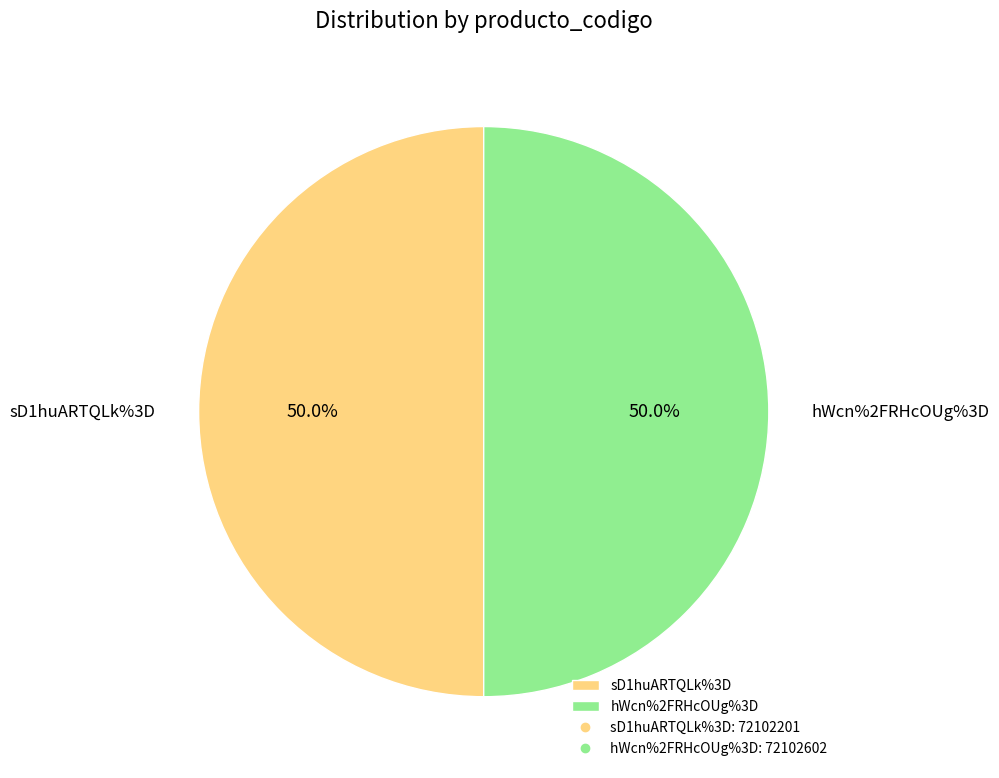

Approximately how many times larger is the value at hWcn%2FRHcOUg%3D compared to sD1huARTQLk%3D?

1.0